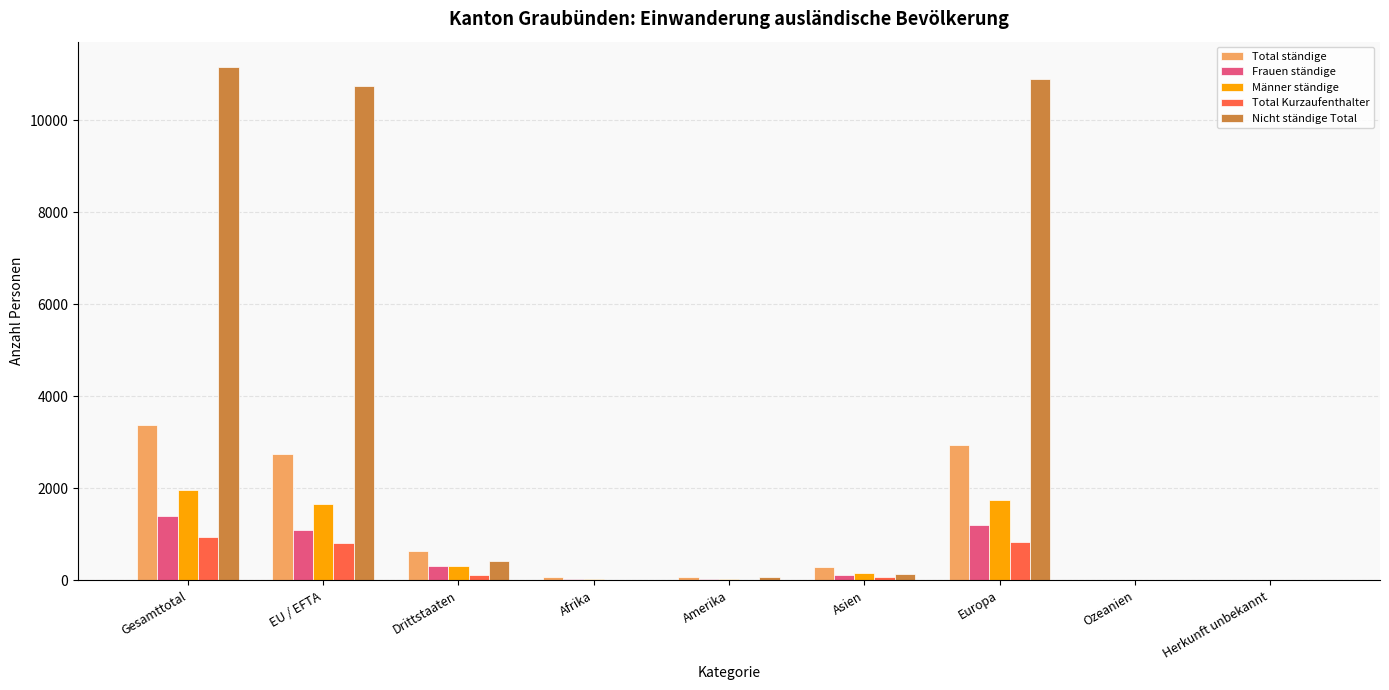

What is the average value of the Männer ständige series?

657